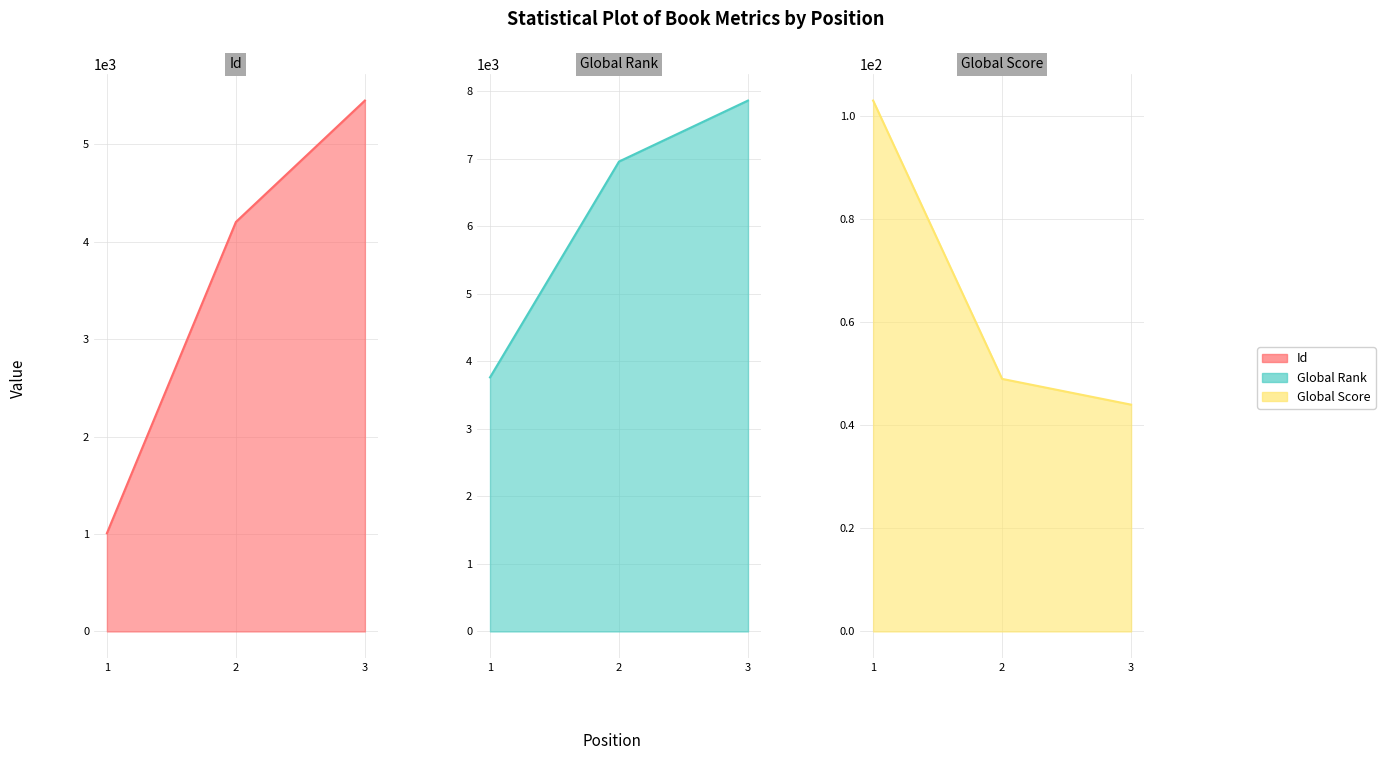

Which label corresponds to the largest value in the chart?

3